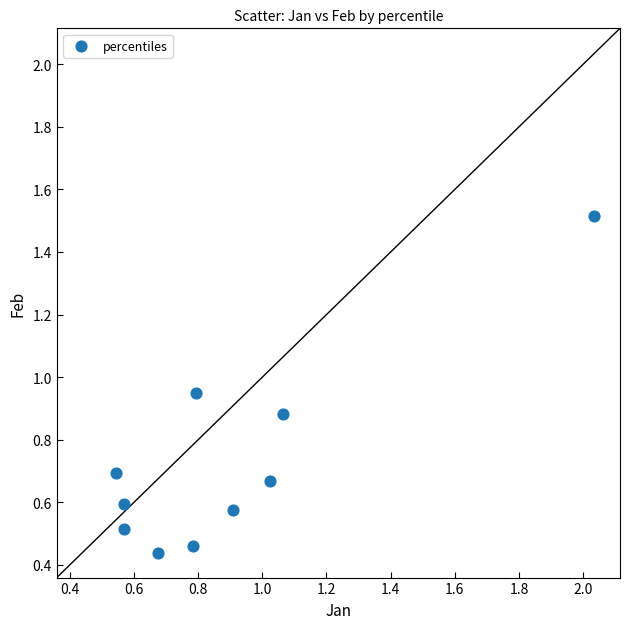

What is the range of Y values (max minus min)?

1.1